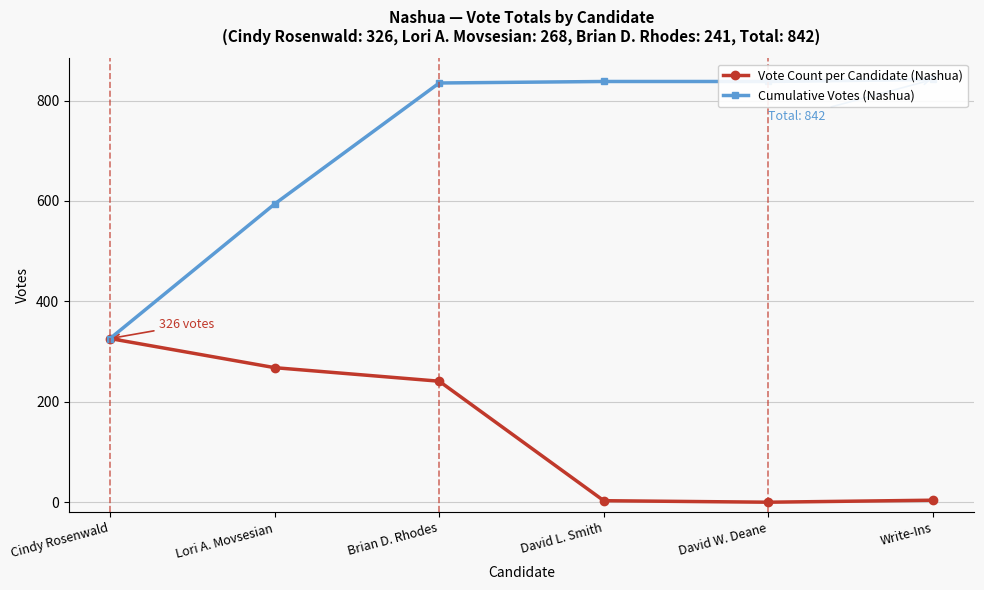

What are all the series names shown in the legend?

Vote Count per Candidate (Nashua), Cumulative Votes (Nashua)